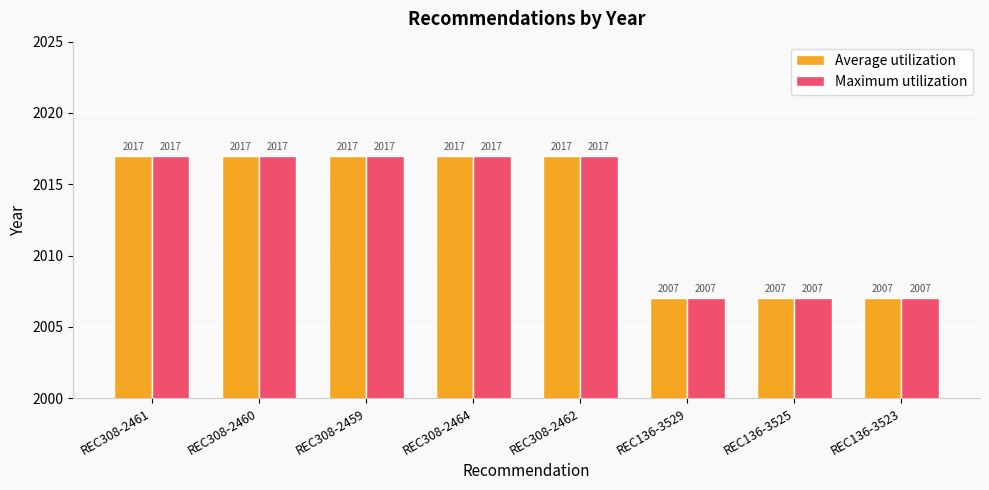

True or false: Maximum utilization has a value of 675 at REC308-2459.

False